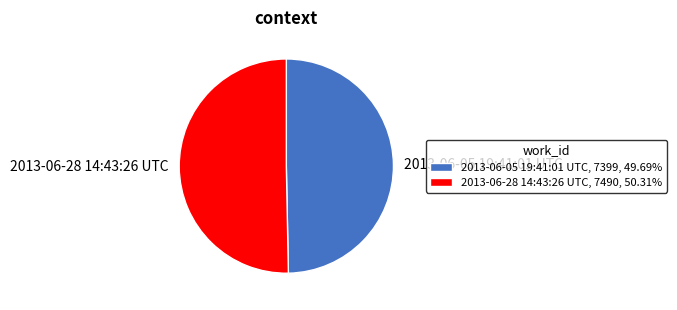

Is there any slice that represents more than half of the pie?

Yes